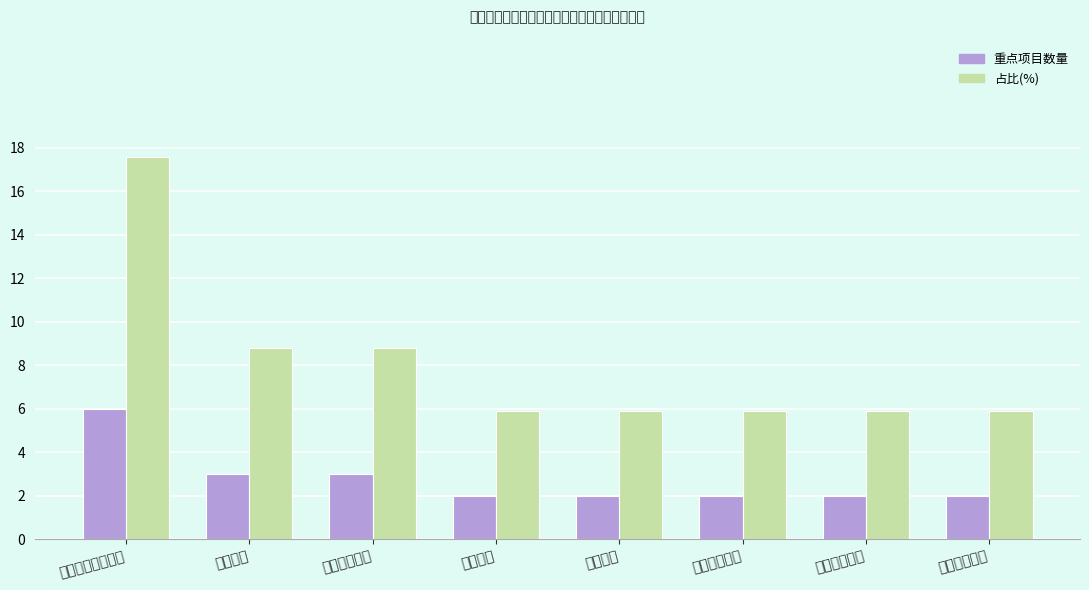

What is the maximum value for 重点项目数量?

6.0